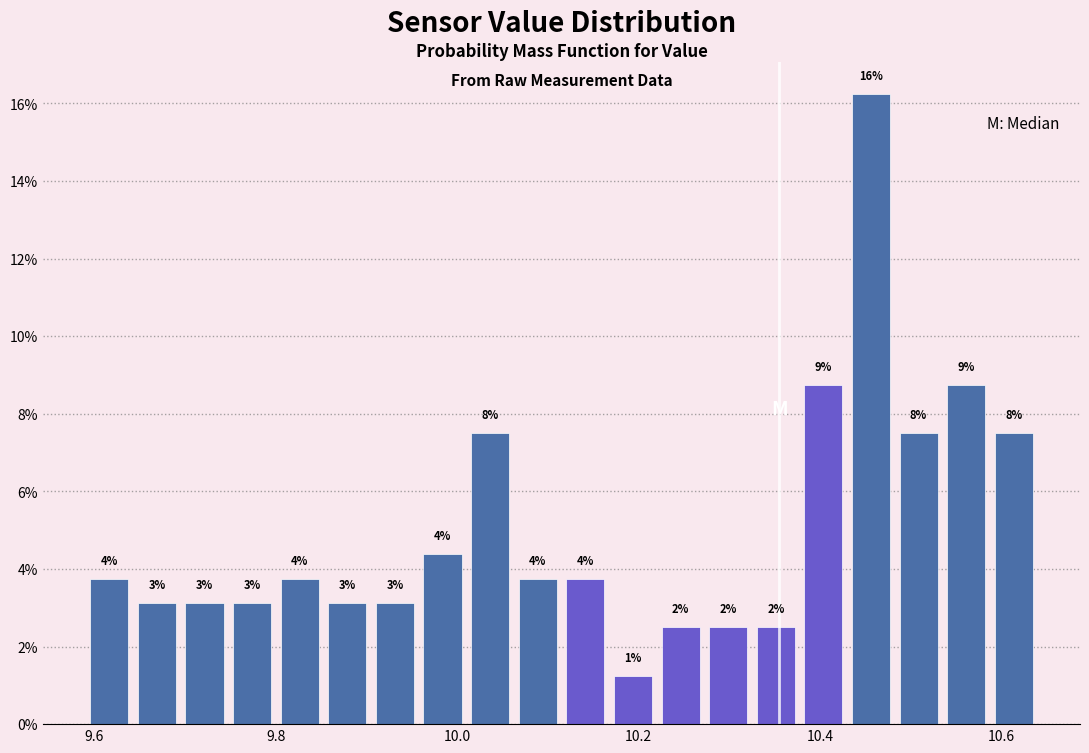

Read against the x-axis, roughly where is the centre of the tallest bar?

10.46